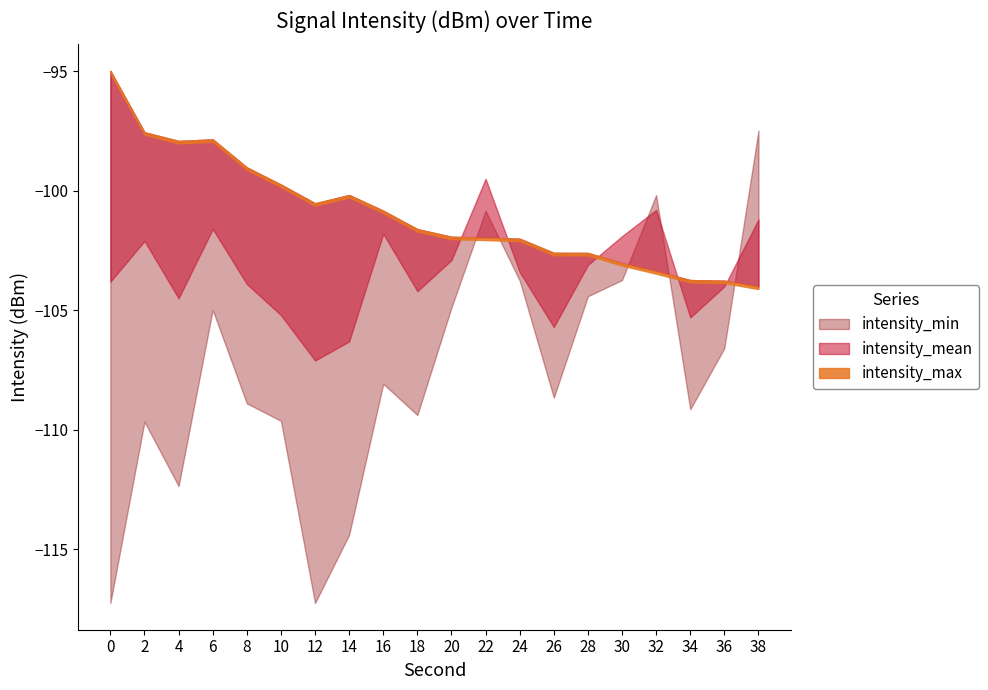

Reading right to left, extract all data points from this chart.

intensity_min: 38=-97.5	36=-106.6	34=-109.1	32=-100.2	30=-103.7	28=-104.4	26=-108.7	24=-103.8	22=-100.8	20=-104.9	18=-109.4	16=-108.1	14=-114.4	12=-117.2	10=-109.6	8=-108.9	6=-105.0	4=-112.4	2=-109.7	0=-117.2
intensity_mean: 38=-101.2	36=-104.0	34=-105.3	32=-100.8	30=-101.9	28=-103.1	26=-105.7	24=-103.4	22=-99.5	20=-102.9	18=-104.2	16=-101.8	14=-106.3	12=-107.1	10=-105.2	8=-103.9	6=-101.6	4=-104.5	2=-102.1	0=-103.8
intensity_max: 38=-104.0	36=-103.8	34=-103.7	32=-103.4	30=-103.0	28=-102.6	26=-102.6	24=-102.0	22=-102.0	20=-101.9	18=-101.6	16=-100.8	14=-100.2	12=-100.5	10=-99.7	8=-99.0	6=-97.9	4=-97.9	2=-97.6	0=-95.0